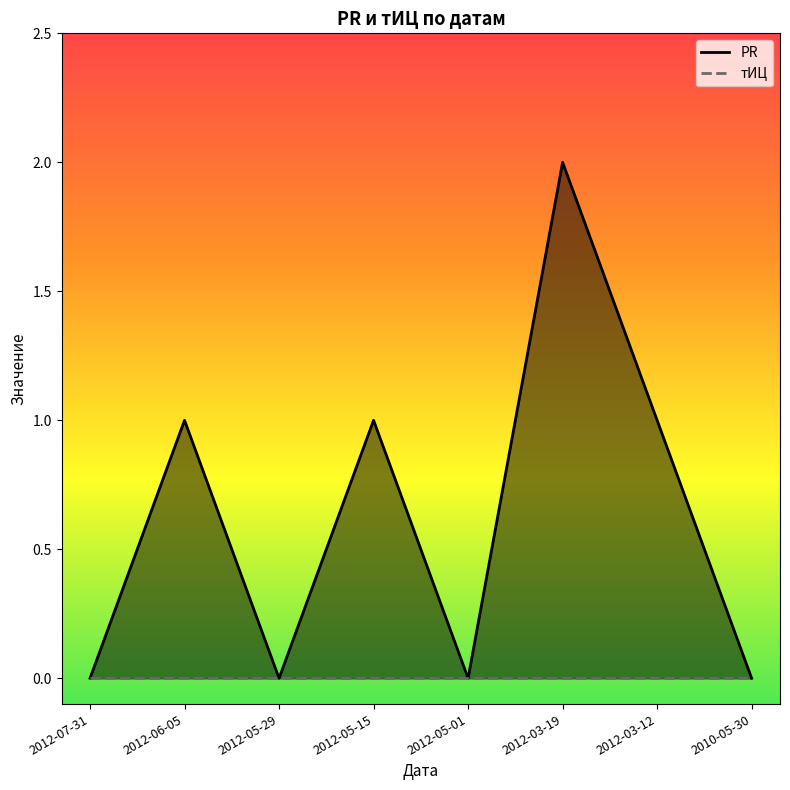

Reading left to right, extract all data points from this chart.

PR: 0	1	0	1	0	2	1	0
тИЦ: 0	0	0	0	0	0	0	0